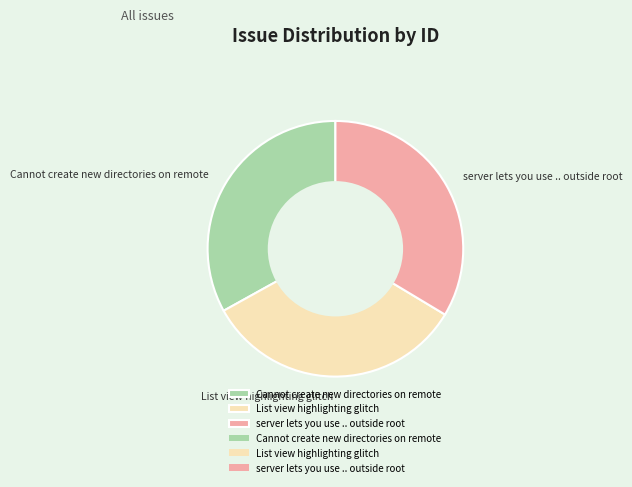

The Cannot create new directories on remote slice represents 40% of the pie. True or false?

False